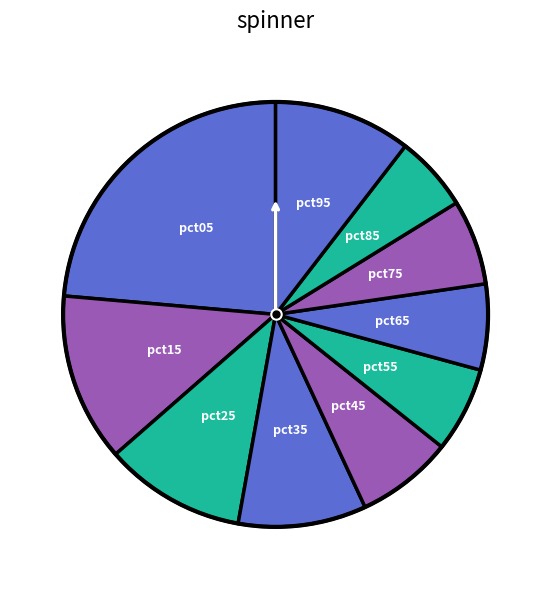

To the nearest percent, what is the difference between the largest and smallest slice percentages?

18%